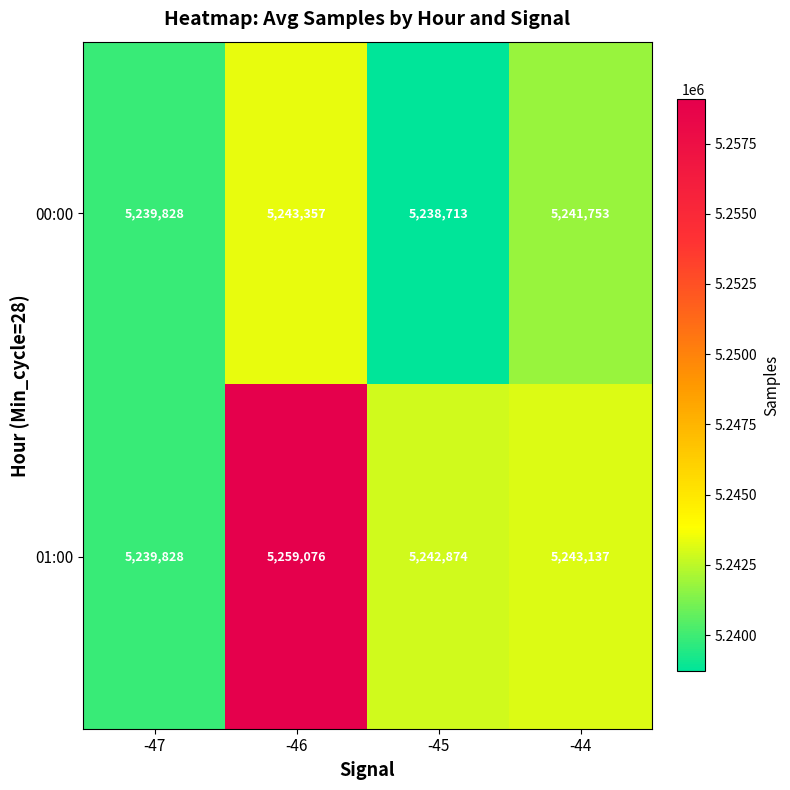

Count the number of data series in this chart.

2